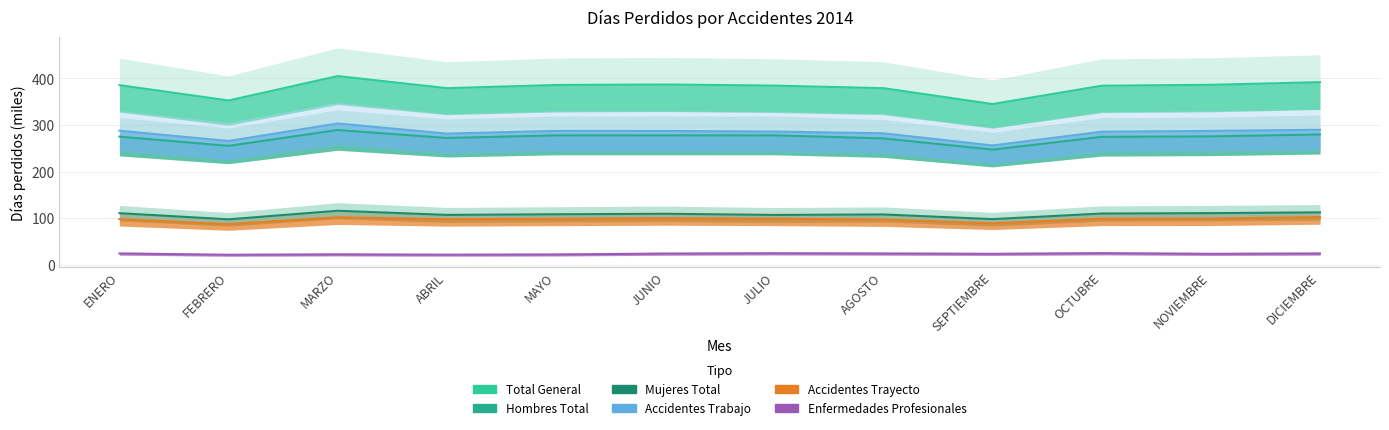

Where is Total General nearest to the value 375?

ABRIL